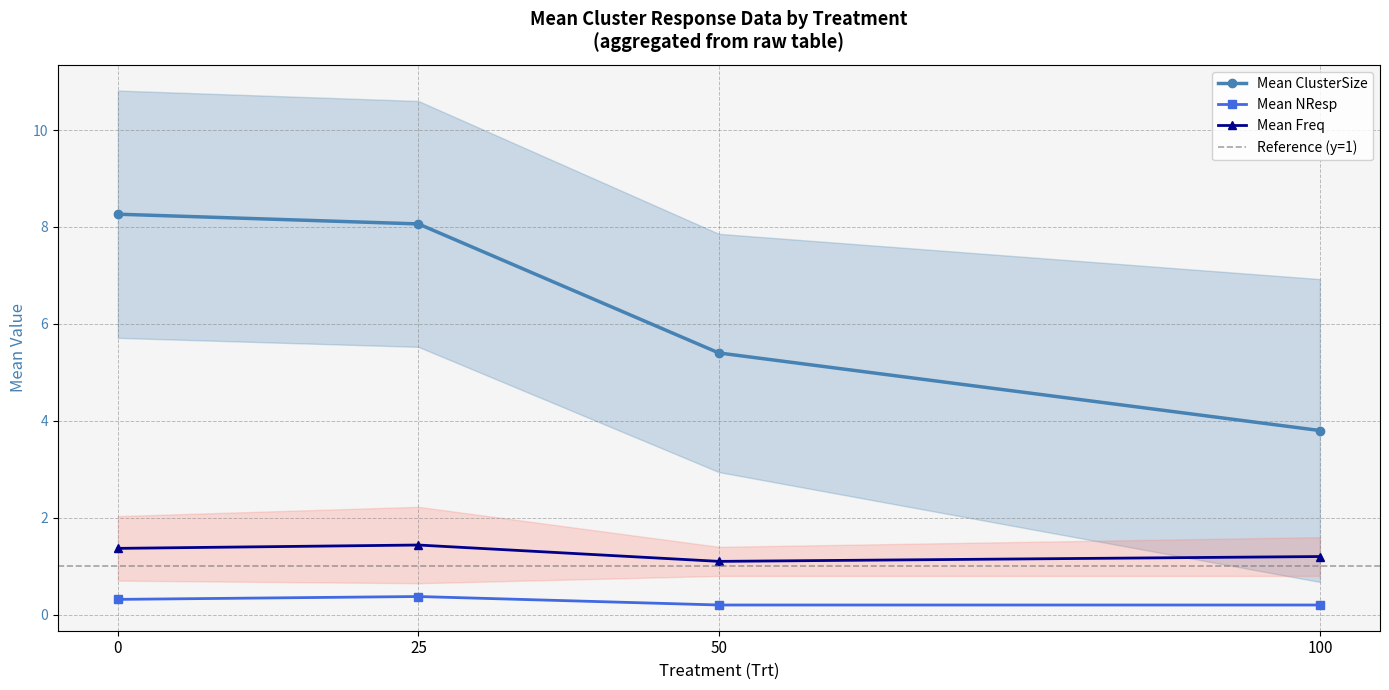

Count the Mean NResp values in the range 0 to 1.

4